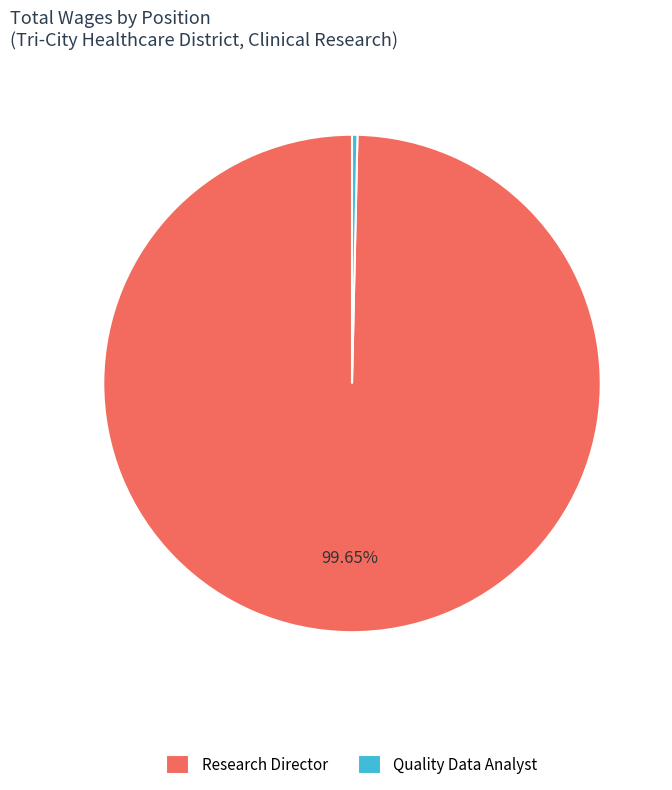

To the nearest percent, what is the difference between the largest and smallest slice percentages?

99%